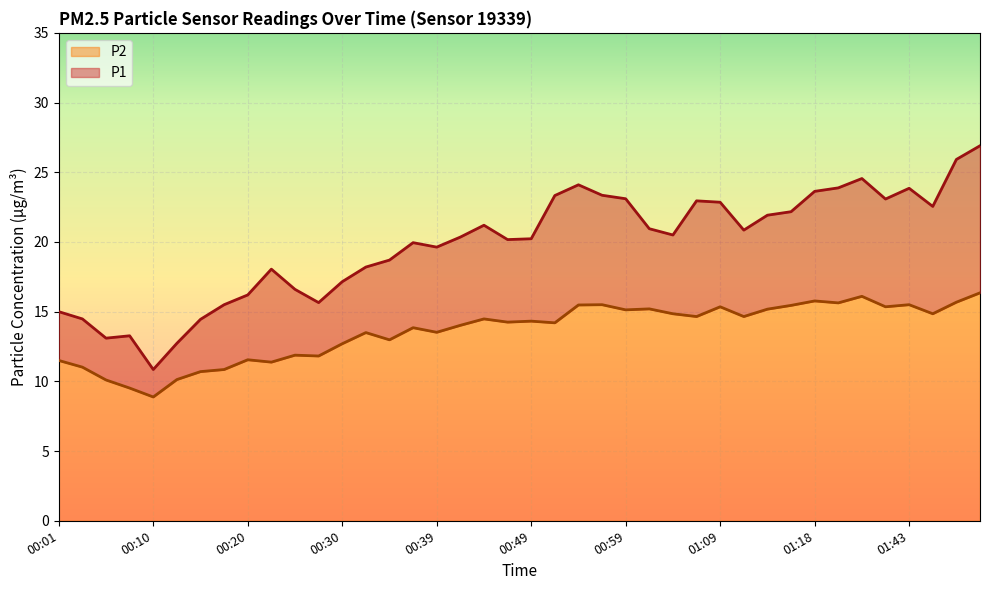

At which category does P1 reach its first local peak?

00:08